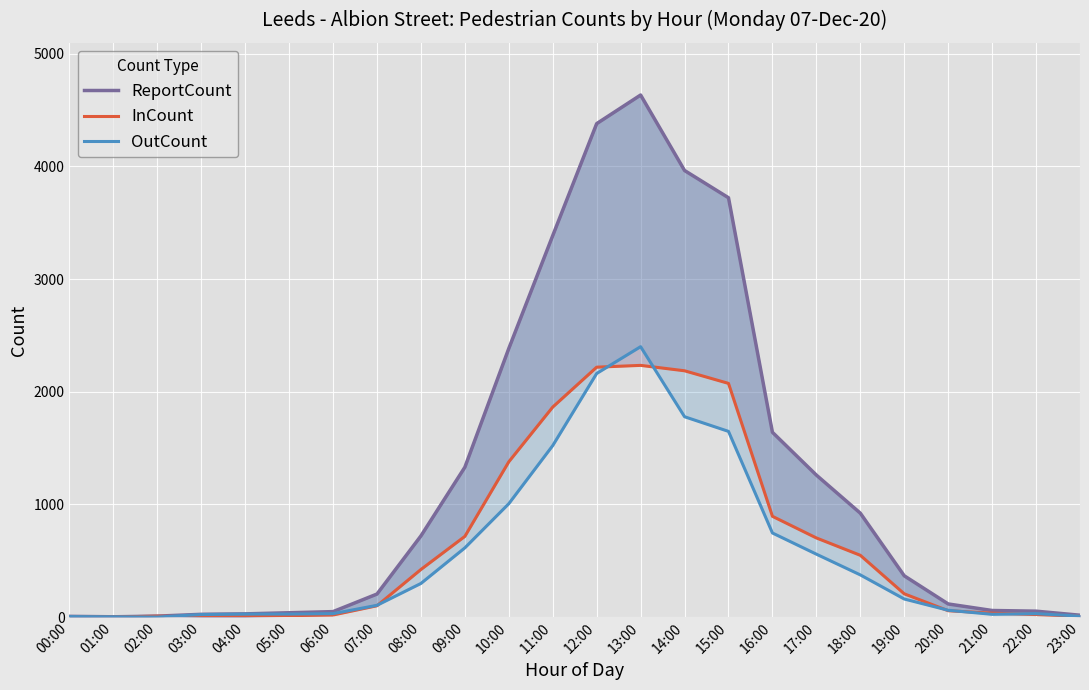

Which series has the largest range (max minus min)?

ReportCount